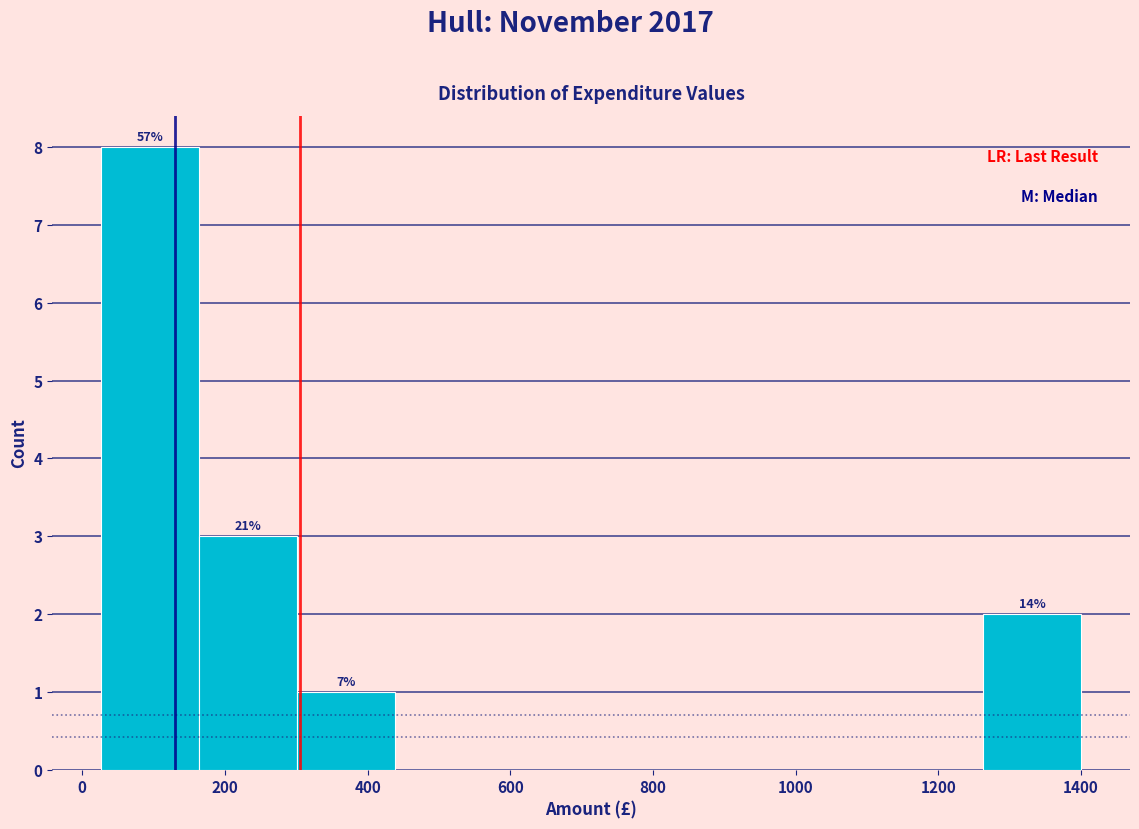

Which range on the x-axis has the tallest bar?

20 to 160